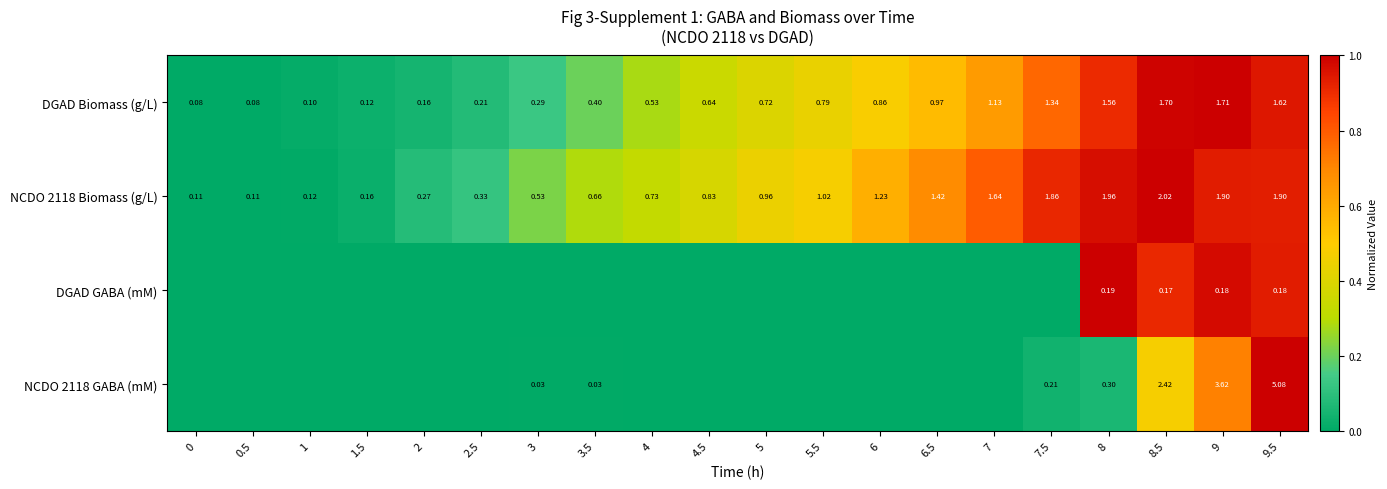

Is the value of NCDO 2118 Biomass (g/L) at 6.5 greater than the value of DGAD Biomass (g/L) at 1?

Yes